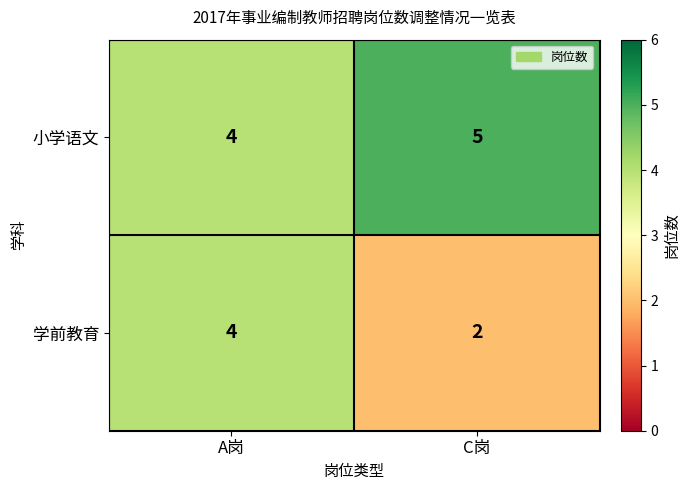

Which series changed the most between A岗 and C岗?

学前教育